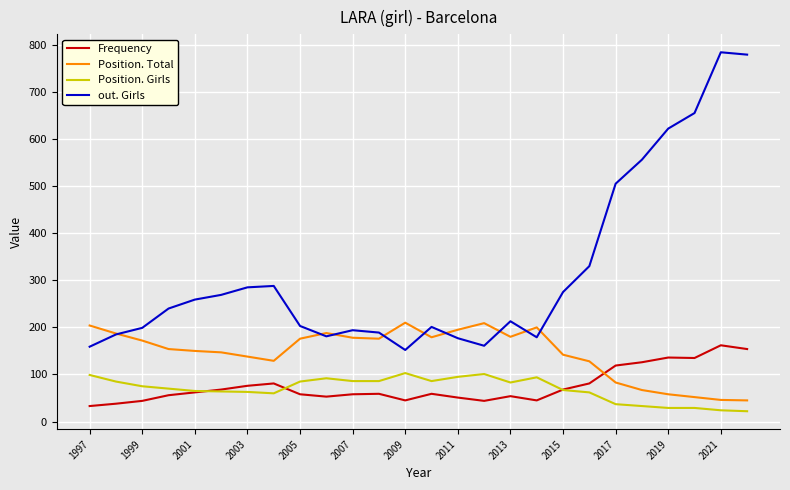

What is the lowest value of the out. Girls series?

152